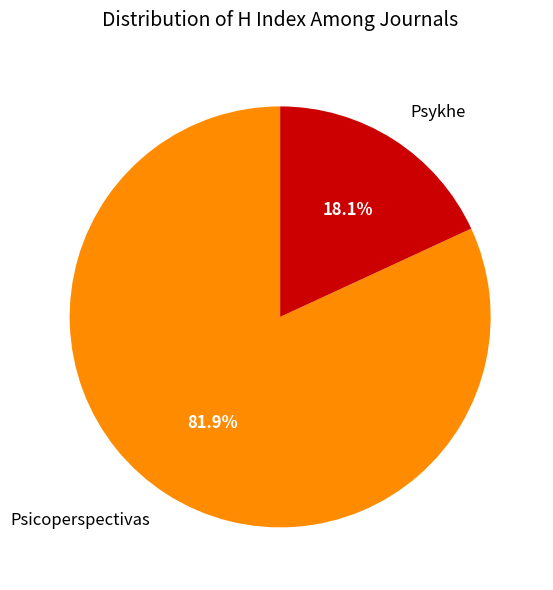

To the nearest percent, what portion does Psykhe represent?

18%